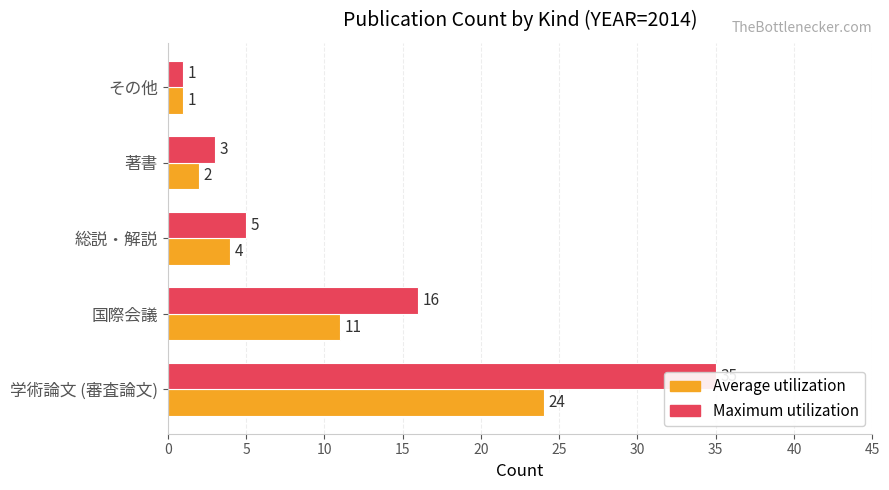

True or false: Maximum utilization has a value of 0 at その他.

False